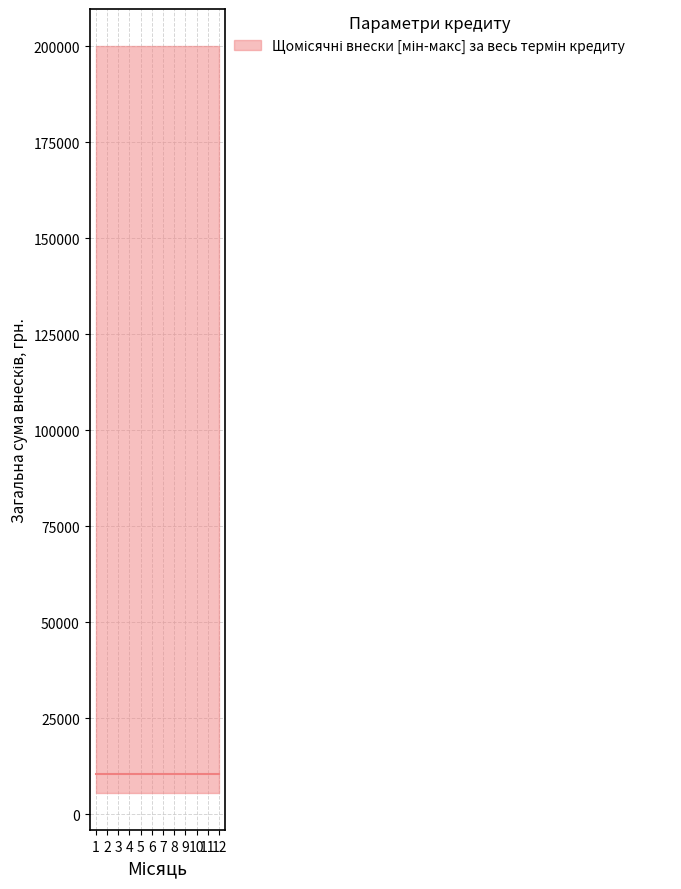

How many categories are shown in the chart?

12